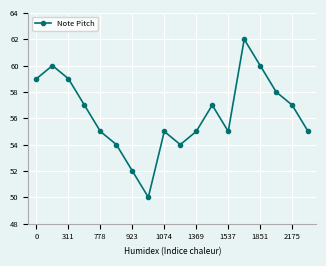

What is the value of the 7th point from the left?

52